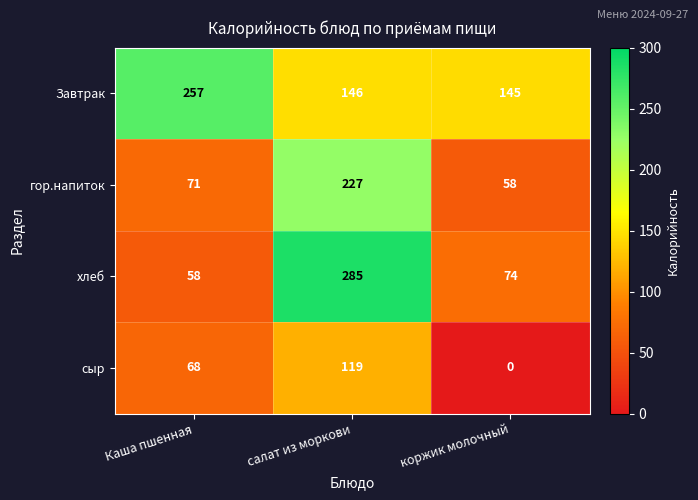

Is it true that Завтрак equals 257 at Каша пшенная?

True